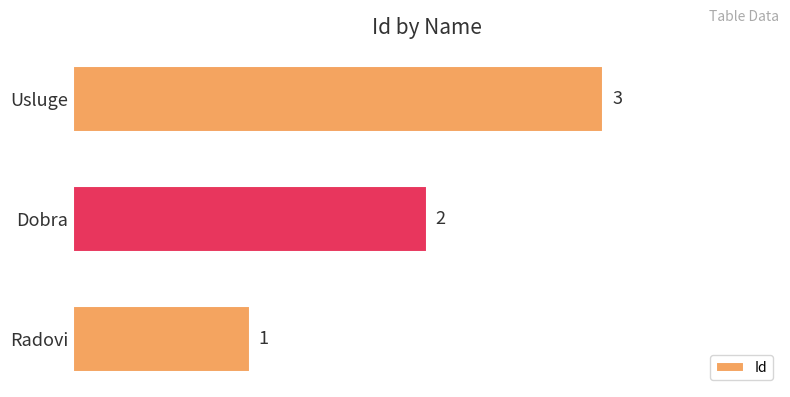

Which label corresponds to the largest value in the chart?

Usluge